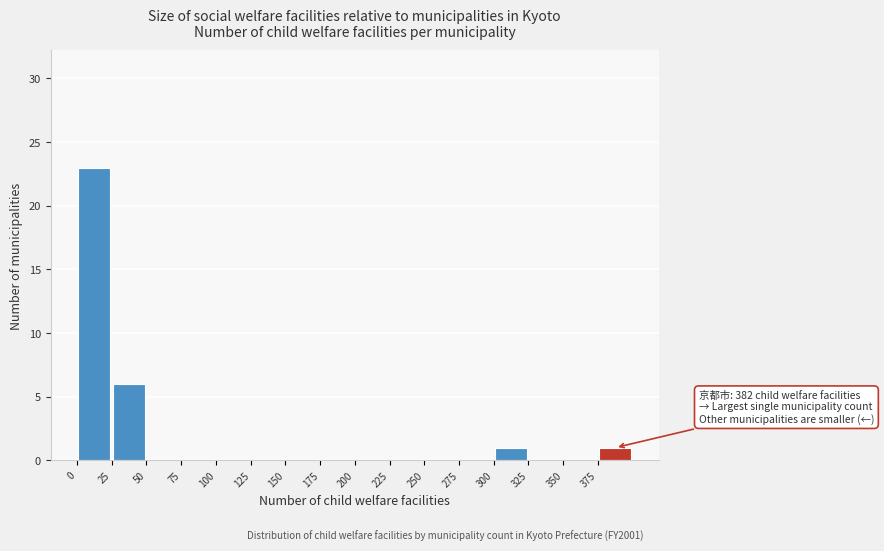

Which range on the x-axis has the tallest bar?

0 to 25